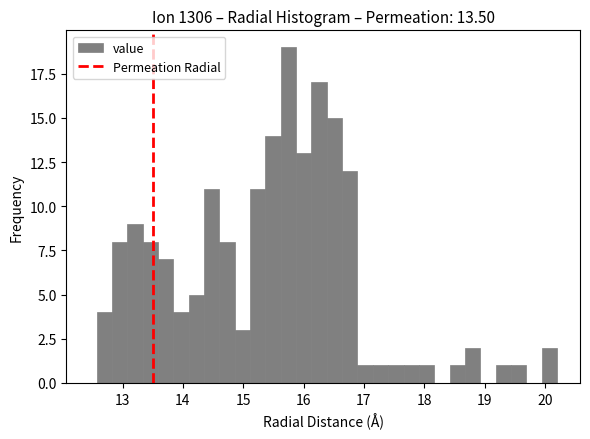

Read against the x-axis, roughly where is the centre of the tallest bar?

15.7